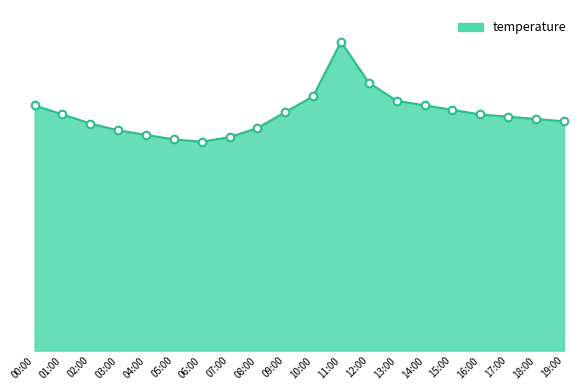

What is the ratio of the value at 03:00 to the value at 00:00?

0.9